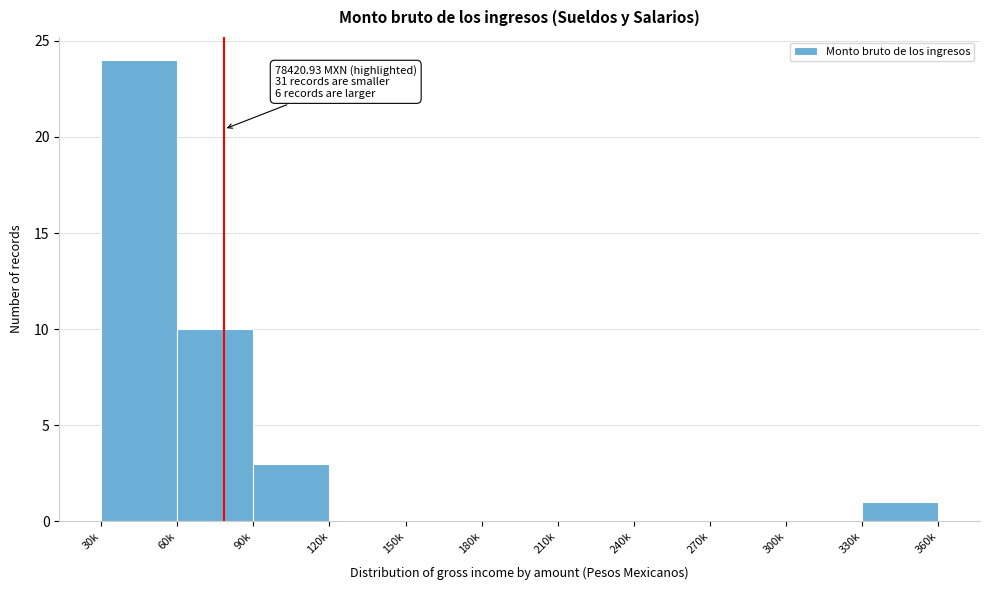

Reading left to right, transcribe all the data shown in this chart.

30k=24	60k=10	90k=3	120k=0	150k=0	180k=0	210k=0	240k=0	270k=0	300k=0	330k=1